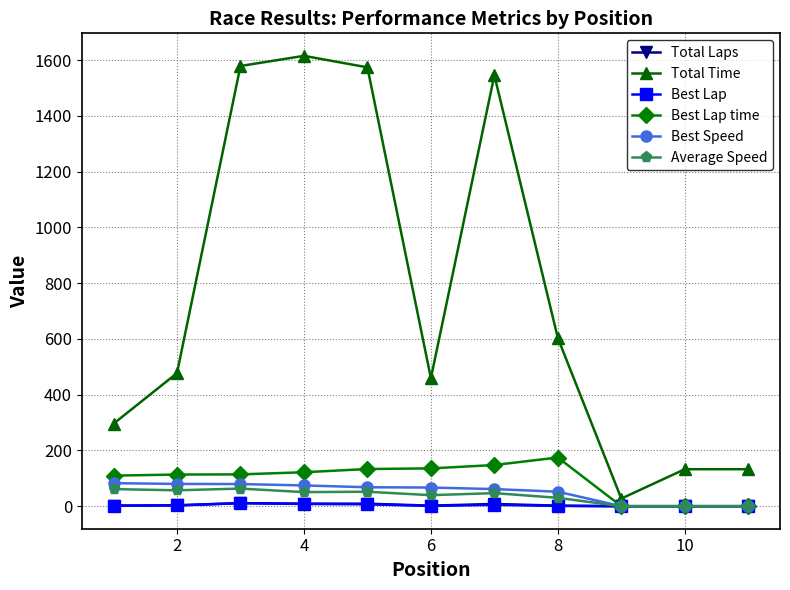

At how many categories does at least one series exceed 801?

4